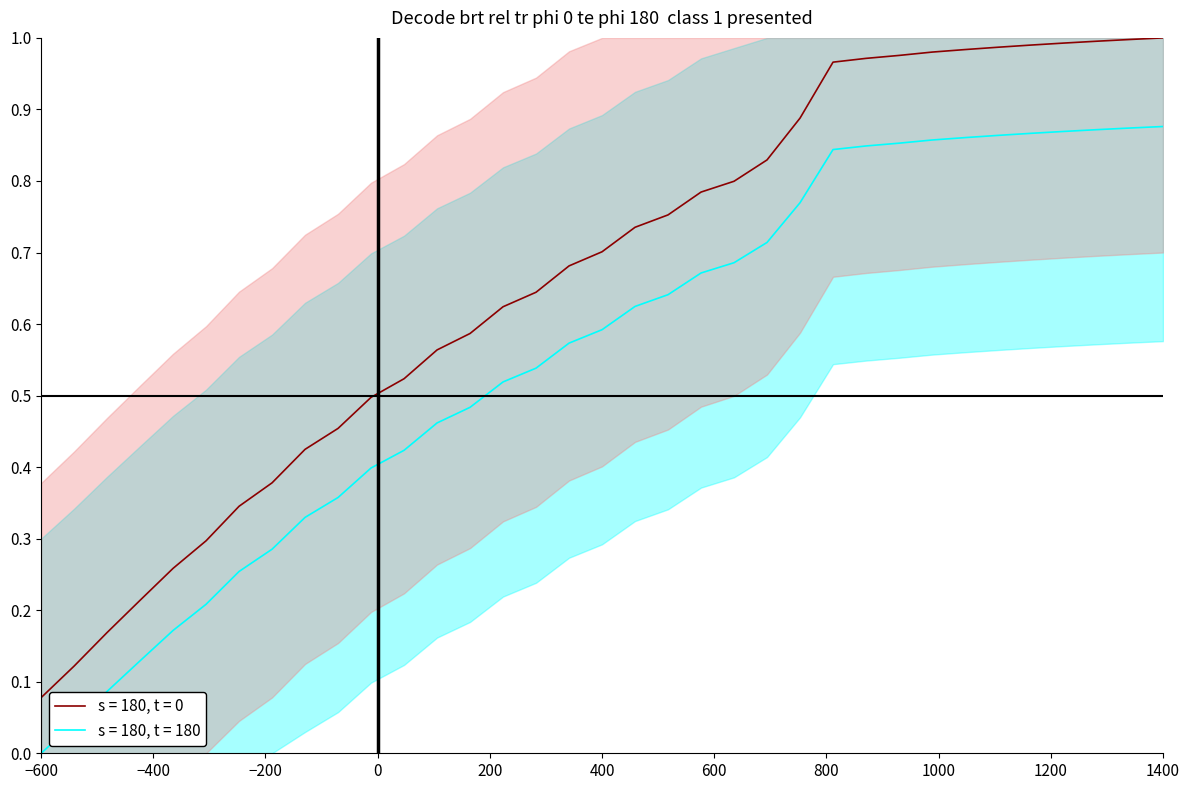

Does the chart have visible grid lines?

No